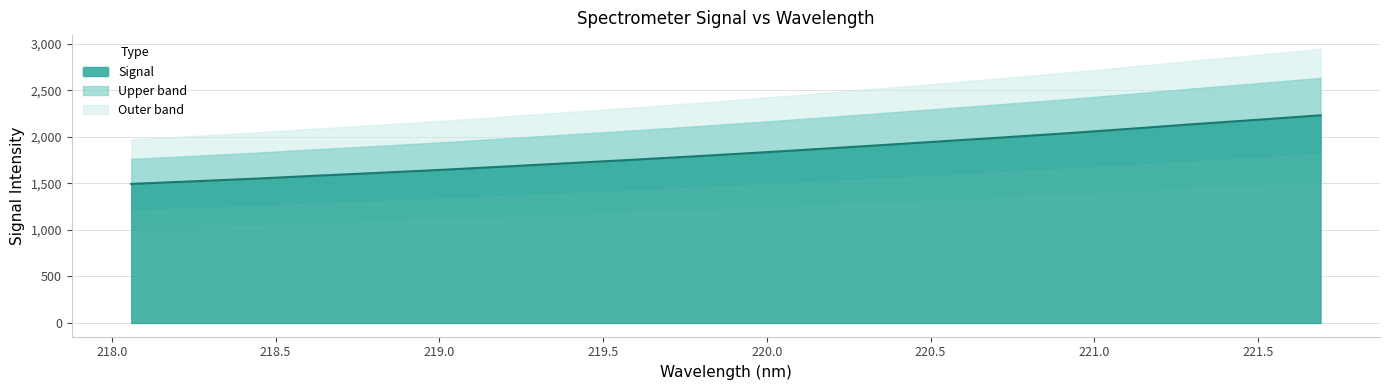

Which label corresponds to the smallest value in the chart?

218.0596